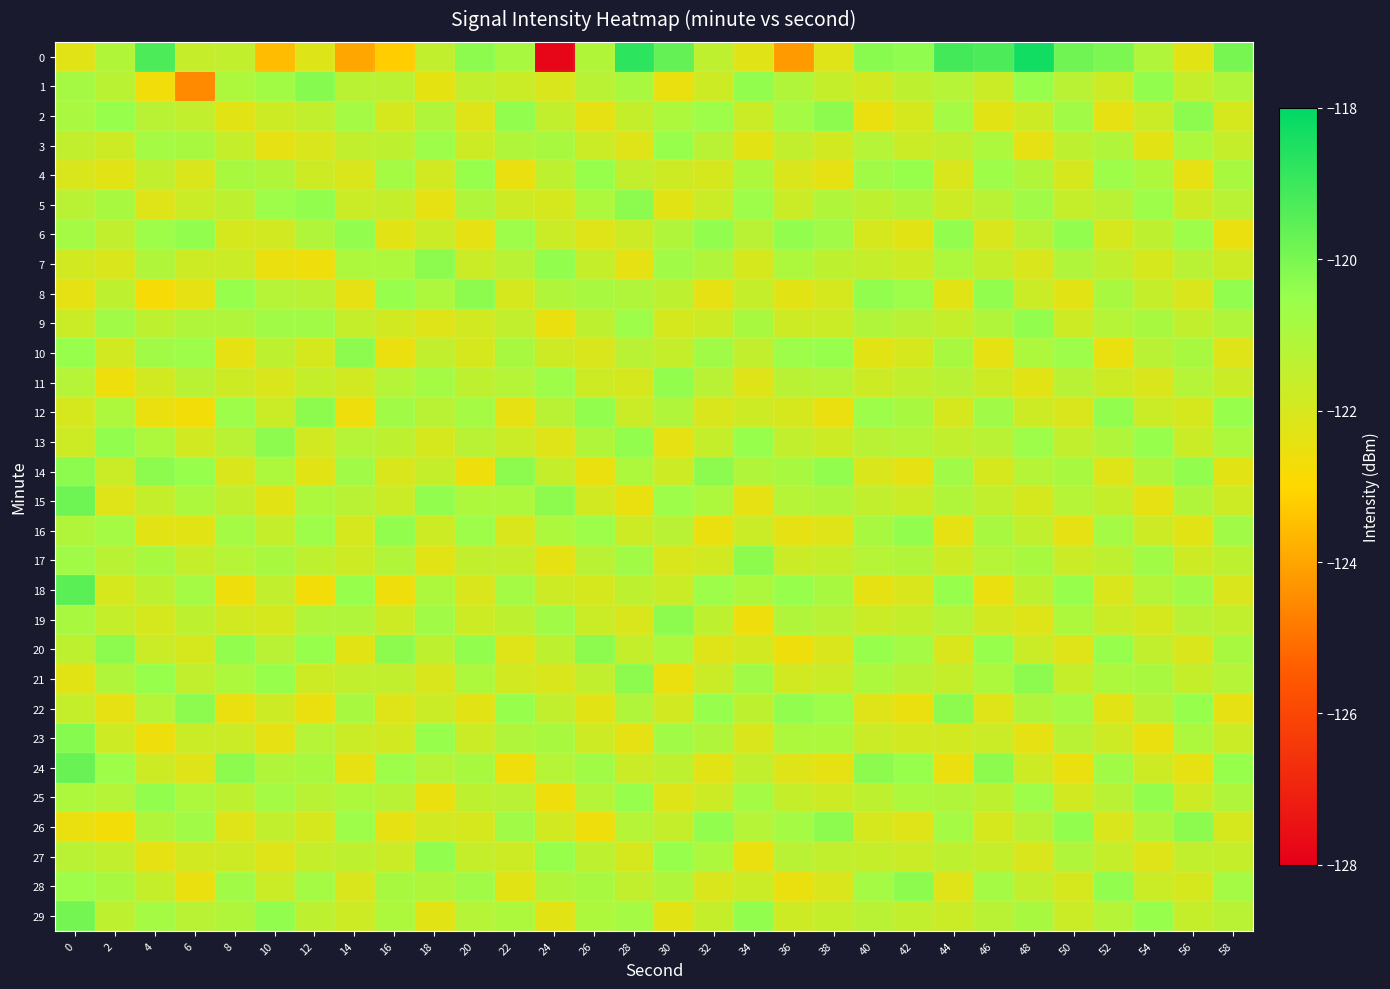

Reading left to right, extract all data points from this chart.

0: 0=-122.3	2=-121.1	4=-119.2	6=-121.6	8=-121.5	10=-123.6	12=-122.2	14=-124.0	16=-123.2	18=-121.5	20=-120.3	22=-120.9	24=-127.8	26=-121.1	28=-118.8	30=-119.7	32=-121.4	34=-122.2	36=-124.2	38=-122.2	40=-120.3	42=-120.4	44=-119.1	46=-119.2	48=-118.3	50=-119.8	52=-120.0	54=-121.1	56=-122.3	58=-120.0
1: 0=-120.8	2=-121.3	4=-122.7	6=-124.5	8=-121.0	10=-120.7	12=-120.2	14=-121.3	16=-121.3	18=-122.4	20=-121.5	22=-121.7	24=-122.1	26=-121.3	28=-120.9	30=-122.5	32=-121.8	34=-120.4	36=-121.1	38=-121.6	40=-121.9	42=-121.4	44=-121.2	46=-121.7	48=-120.5	50=-121.3	52=-121.8	54=-120.4	56=-121.6	58=-121.1
2: 0=-120.9	2=-120.5	4=-121.3	6=-121.5	8=-122.3	10=-121.8	12=-121.5	14=-120.8	16=-122.0	18=-121.1	20=-122.2	22=-120.4	24=-121.5	26=-122.4	28=-121.6	30=-121.0	32=-120.6	34=-121.7	36=-120.8	38=-120.3	40=-122.5	42=-122.0	44=-120.8	46=-122.3	48=-121.8	50=-120.7	52=-122.4	54=-121.7	56=-120.3	58=-122.0
3: 0=-121.5	2=-121.8	4=-120.8	6=-120.9	8=-121.6	10=-122.4	12=-122.1	14=-121.5	16=-121.4	18=-120.6	20=-121.8	22=-121.1	24=-120.9	26=-121.7	28=-122.2	30=-120.5	32=-121.3	34=-122.3	36=-121.5	38=-121.9	40=-121.2	42=-121.7	44=-121.5	46=-121.0	48=-122.4	50=-121.4	52=-121.1	54=-122.3	56=-121.0	58=-121.6
4: 0=-122.1	2=-122.3	4=-121.5	6=-122.1	8=-120.9	10=-121.1	12=-121.8	14=-122.1	16=-120.8	18=-121.9	20=-120.5	22=-122.5	24=-121.4	26=-120.5	28=-121.5	30=-121.8	32=-122.0	34=-121.0	36=-122.1	38=-122.4	40=-120.7	42=-120.5	44=-122.1	46=-120.6	48=-121.1	50=-122.0	52=-120.6	54=-121.0	56=-122.4	58=-120.9
5: 0=-121.3	2=-120.9	4=-122.2	6=-121.7	8=-121.4	10=-120.6	12=-120.4	14=-121.7	16=-121.6	18=-122.4	20=-121.1	22=-121.8	24=-122.0	26=-121.0	28=-120.3	30=-122.3	32=-121.7	34=-120.6	36=-121.7	38=-121.1	40=-121.4	42=-121.1	44=-121.8	46=-121.3	48=-120.7	50=-121.6	52=-121.3	54=-120.6	56=-121.8	58=-121.3
6: 0=-120.8	2=-121.5	4=-120.6	6=-120.4	8=-122.0	10=-121.9	12=-121.1	14=-120.4	16=-122.3	18=-121.7	20=-122.4	22=-120.6	24=-121.7	26=-122.2	28=-121.8	30=-121.1	32=-120.4	34=-121.3	36=-120.4	38=-120.7	40=-122.0	42=-122.3	44=-120.4	46=-122.1	48=-121.3	50=-120.4	52=-122.0	54=-121.4	56=-120.6	58=-122.5
7: 0=-121.9	2=-122.1	4=-121.1	6=-121.8	8=-121.7	10=-122.5	12=-122.6	14=-121.0	16=-121.0	18=-120.3	20=-121.7	22=-121.3	24=-120.4	26=-121.6	28=-122.4	30=-120.7	32=-121.1	34=-122.0	36=-121.0	38=-121.4	40=-121.6	42=-121.8	44=-121.0	46=-121.6	48=-122.1	50=-121.1	52=-121.5	54=-122.0	56=-121.3	58=-121.8
8: 0=-122.4	2=-121.4	4=-122.8	6=-122.4	8=-120.5	10=-121.2	12=-121.3	14=-122.4	16=-120.5	18=-121.0	20=-120.3	22=-122.0	24=-121.1	26=-120.9	28=-121.1	30=-121.4	32=-122.4	34=-121.6	36=-122.3	38=-122.0	40=-120.4	42=-120.6	44=-122.3	46=-120.4	48=-121.7	50=-122.3	52=-120.9	54=-121.6	56=-122.1	58=-120.4
9: 0=-121.7	2=-120.7	4=-121.4	6=-121.1	8=-121.1	10=-120.7	12=-120.7	14=-121.6	16=-121.9	18=-122.2	20=-121.9	22=-121.5	24=-122.5	26=-121.4	28=-120.6	30=-122.0	32=-121.8	34=-120.9	36=-121.8	38=-121.7	40=-121.1	42=-121.3	44=-121.6	46=-121.1	48=-120.4	50=-121.8	52=-121.2	54=-120.9	56=-121.5	58=-121.1
10: 0=-120.5	2=-121.9	4=-120.7	6=-120.6	8=-122.4	10=-121.4	12=-122.0	14=-120.3	16=-122.5	18=-121.5	20=-122.0	22=-120.9	24=-121.8	26=-122.1	28=-121.3	30=-121.6	32=-120.7	34=-121.5	36=-120.6	38=-120.5	40=-122.3	42=-122.0	44=-120.9	46=-122.4	48=-121.0	50=-120.6	52=-122.5	54=-121.3	56=-120.9	58=-122.2
11: 0=-121.2	2=-122.6	4=-121.9	6=-121.3	8=-121.8	10=-122.1	12=-121.6	14=-121.9	16=-121.2	18=-120.8	20=-121.4	22=-121.2	24=-120.6	26=-121.8	28=-122.0	30=-120.4	32=-121.3	34=-122.2	36=-121.3	38=-121.2	40=-121.8	42=-121.5	44=-121.3	46=-121.8	48=-122.3	50=-121.3	52=-121.8	54=-122.1	56=-121.2	58=-121.7
12: 0=-122.0	2=-121.0	4=-122.5	6=-122.7	8=-120.6	10=-121.7	12=-120.3	14=-122.6	16=-120.7	18=-121.3	20=-120.8	22=-122.4	24=-121.3	26=-120.4	28=-121.7	30=-121.1	32=-122.1	34=-121.8	36=-122.0	38=-122.5	40=-120.6	42=-120.9	44=-122.0	46=-120.7	48=-121.8	50=-122.1	52=-120.4	54=-121.7	56=-122.0	58=-120.5
13: 0=-121.8	2=-120.4	4=-121.0	6=-121.9	8=-121.3	10=-120.3	12=-121.9	14=-121.2	16=-121.4	18=-122.0	20=-121.3	22=-121.7	24=-122.2	26=-121.1	28=-120.4	30=-122.4	32=-121.6	34=-120.5	36=-121.5	38=-121.8	40=-121.3	42=-121.2	44=-121.5	46=-121.3	48=-120.6	50=-121.5	52=-121.1	54=-120.5	56=-121.7	58=-121.0
14: 0=-120.3	2=-121.7	4=-120.3	6=-120.5	8=-122.1	10=-121.0	12=-122.3	14=-120.7	16=-122.1	18=-121.6	20=-122.6	22=-120.3	24=-121.6	26=-122.5	28=-121.0	30=-121.8	32=-120.3	34=-121.1	36=-120.9	38=-120.4	40=-122.1	42=-122.4	44=-120.7	46=-122.0	48=-121.2	50=-120.9	52=-122.2	54=-121.1	56=-120.4	58=-122.3
15: 0=-119.8	2=-122.2	4=-121.6	6=-121.0	8=-121.5	10=-122.3	12=-121.0	14=-121.3	16=-121.7	18=-120.4	20=-121.0	22=-121.0	24=-120.3	26=-121.9	28=-122.5	30=-120.6	32=-121.0	34=-122.4	36=-121.2	38=-121.1	40=-121.5	42=-121.7	44=-121.1	46=-121.5	48=-122.0	50=-121.2	52=-121.6	54=-122.4	56=-121.1	58=-121.8
16: 0=-121.1	2=-120.8	4=-122.3	6=-122.3	8=-120.8	10=-121.6	12=-120.6	14=-122.0	16=-120.4	18=-121.8	20=-120.6	22=-122.1	24=-121.0	26=-120.6	28=-121.8	30=-121.3	32=-122.5	34=-121.7	36=-122.4	38=-122.2	40=-120.9	42=-120.4	44=-122.4	46=-120.9	48=-121.5	50=-122.4	52=-120.8	54=-121.8	56=-122.3	58=-120.7
17: 0=-120.7	2=-121.3	4=-120.9	6=-121.6	8=-121.2	10=-120.9	12=-121.4	14=-121.8	16=-121.1	18=-122.3	20=-121.5	22=-121.6	24=-122.4	26=-121.3	28=-120.7	30=-122.1	32=-121.9	34=-120.3	36=-121.7	38=-121.6	40=-121.2	42=-121.1	44=-121.8	46=-121.2	48=-120.9	50=-121.7	52=-121.4	54=-120.7	56=-121.8	58=-121.4
18: 0=-119.5	2=-122.0	4=-121.4	6=-120.8	8=-122.6	10=-121.5	12=-122.7	14=-120.5	16=-122.6	18=-121.0	20=-122.1	22=-120.8	24=-121.8	26=-122.0	28=-121.4	30=-121.7	32=-120.6	34=-121.0	36=-120.5	38=-120.9	40=-122.4	42=-122.1	44=-120.5	46=-122.5	48=-121.4	50=-120.5	52=-122.1	54=-121.2	56=-120.7	58=-122.1
19: 0=-120.9	2=-121.6	4=-122.0	6=-121.4	8=-121.9	10=-122.0	12=-121.1	14=-121.1	16=-121.8	18=-120.7	20=-121.8	22=-121.4	24=-120.7	26=-121.7	28=-122.1	30=-120.3	32=-121.4	34=-122.6	36=-121.1	38=-121.3	40=-121.7	42=-121.6	44=-121.2	46=-121.9	48=-122.2	50=-121.0	52=-121.7	54=-122.0	56=-121.3	58=-121.5
20: 0=-121.4	2=-120.3	4=-121.7	6=-122.0	8=-120.4	10=-121.3	12=-120.5	14=-122.3	16=-120.3	18=-121.4	20=-120.4	22=-122.2	24=-121.4	26=-120.3	28=-121.6	30=-121.0	32=-122.2	34=-121.9	36=-122.6	38=-122.1	40=-120.5	42=-120.8	44=-122.1	46=-120.5	48=-121.7	50=-122.2	52=-120.5	54=-121.5	56=-122.1	58=-120.9
21: 0=-122.3	2=-121.1	4=-120.5	6=-121.5	8=-121.0	10=-120.5	12=-121.8	14=-121.5	16=-121.5	18=-122.1	20=-121.0	22=-121.9	24=-122.1	26=-121.5	28=-120.3	30=-122.5	32=-121.7	34=-120.7	36=-121.9	38=-121.7	40=-121.0	42=-121.3	44=-121.6	46=-121.0	48=-120.3	50=-121.6	52=-121.0	54=-120.9	56=-121.6	58=-121.2
22: 0=-121.6	2=-122.4	4=-121.2	6=-120.3	8=-122.5	10=-121.8	12=-122.5	14=-120.9	16=-122.2	18=-121.7	20=-122.3	22=-120.5	24=-121.5	26=-122.3	28=-121.1	30=-121.9	32=-120.5	34=-121.4	36=-120.4	38=-120.6	40=-122.2	42=-122.5	44=-120.3	46=-122.2	48=-121.1	50=-120.8	52=-122.3	54=-121.3	56=-120.5	58=-122.4
23: 0=-120.2	2=-121.8	4=-122.6	6=-121.7	8=-121.7	10=-122.4	12=-121.2	14=-121.7	16=-121.9	18=-120.5	20=-121.7	22=-121.1	24=-120.9	26=-121.8	28=-122.4	30=-120.7	32=-121.1	34=-122.1	36=-121.0	38=-121.0	40=-121.7	42=-121.9	44=-121.9	46=-121.7	48=-122.4	50=-121.3	52=-121.8	54=-122.5	56=-121.0	58=-121.7
24: 0=-119.7	2=-120.6	4=-121.8	6=-122.2	8=-120.3	10=-121.1	12=-120.9	14=-122.4	16=-120.6	18=-121.2	20=-120.9	22=-122.6	24=-121.2	26=-120.7	28=-121.7	30=-121.4	32=-122.3	34=-121.5	36=-122.2	38=-122.4	40=-120.3	42=-120.5	44=-122.5	46=-120.3	48=-121.8	50=-122.5	52=-120.7	54=-121.8	56=-122.4	58=-120.5
25: 0=-121.0	2=-121.2	4=-120.4	6=-121.0	8=-121.4	10=-120.8	12=-121.3	14=-121.0	16=-121.3	18=-122.5	20=-121.4	22=-121.3	24=-122.6	26=-121.2	28=-120.5	30=-122.2	32=-121.8	34=-120.8	36=-121.6	38=-121.8	40=-121.4	42=-121.0	44=-121.1	46=-121.4	48=-120.6	50=-121.9	52=-121.3	54=-120.4	56=-121.8	58=-121.1
26: 0=-122.5	2=-122.7	4=-121.1	6=-120.7	8=-122.2	10=-121.5	12=-122.0	14=-120.6	16=-122.4	18=-121.9	20=-122.0	22=-120.7	24=-121.9	26=-122.6	28=-121.2	30=-121.6	32=-120.4	34=-121.2	36=-120.8	38=-120.3	40=-122.0	42=-122.2	44=-120.8	46=-122.0	48=-121.3	50=-120.4	52=-122.1	54=-121.1	56=-120.3	58=-122.0
27: 0=-121.3	2=-121.5	4=-122.4	6=-121.9	8=-121.8	10=-122.2	12=-121.6	14=-121.4	16=-121.7	18=-120.4	20=-121.6	22=-121.8	24=-120.5	26=-121.4	28=-122.0	30=-120.5	32=-121.0	34=-122.5	36=-121.3	38=-121.5	40=-121.6	42=-121.7	44=-121.4	46=-121.6	48=-122.1	50=-121.1	52=-121.6	54=-122.2	56=-121.5	58=-121.6
28: 0=-120.6	2=-120.9	4=-121.6	6=-122.5	8=-120.7	10=-121.7	12=-120.8	14=-122.1	16=-120.9	18=-121.1	20=-120.7	22=-122.3	24=-121.1	26=-120.9	28=-121.5	30=-121.1	32=-122.1	34=-121.7	36=-122.5	38=-122.1	40=-120.8	42=-120.3	44=-122.2	46=-120.8	48=-121.5	50=-122.0	52=-120.4	54=-121.7	56=-122.0	58=-120.8
29: 0=-119.9	2=-121.4	4=-120.8	6=-121.3	8=-121.1	10=-120.4	12=-121.4	14=-121.8	16=-121.0	18=-122.3	20=-121.2	22=-121.0	24=-122.3	26=-121.0	28=-120.8	30=-122.3	32=-121.6	34=-120.4	36=-121.8	38=-121.6	40=-121.3	42=-121.5	44=-121.7	46=-121.3	48=-120.9	50=-121.7	52=-121.2	54=-120.5	56=-121.6	58=-121.3